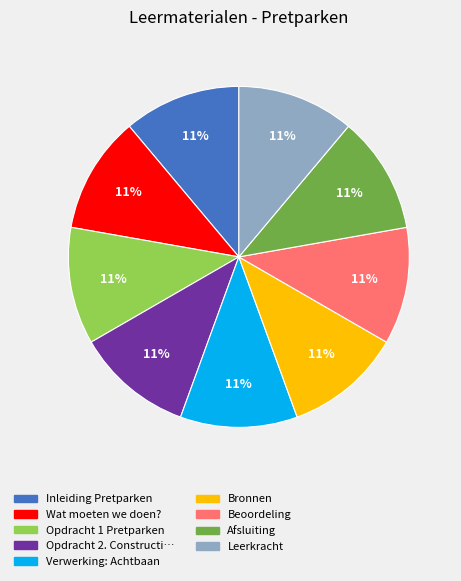

Is there a majority slice in this chart?

No